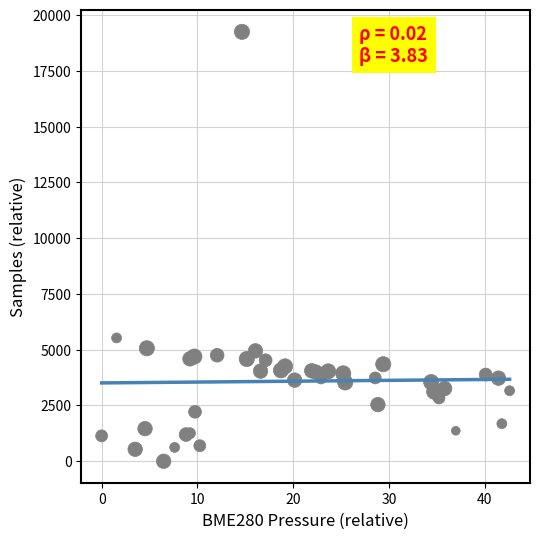

What Y value in the scatter plot is closest to 9622?

5527